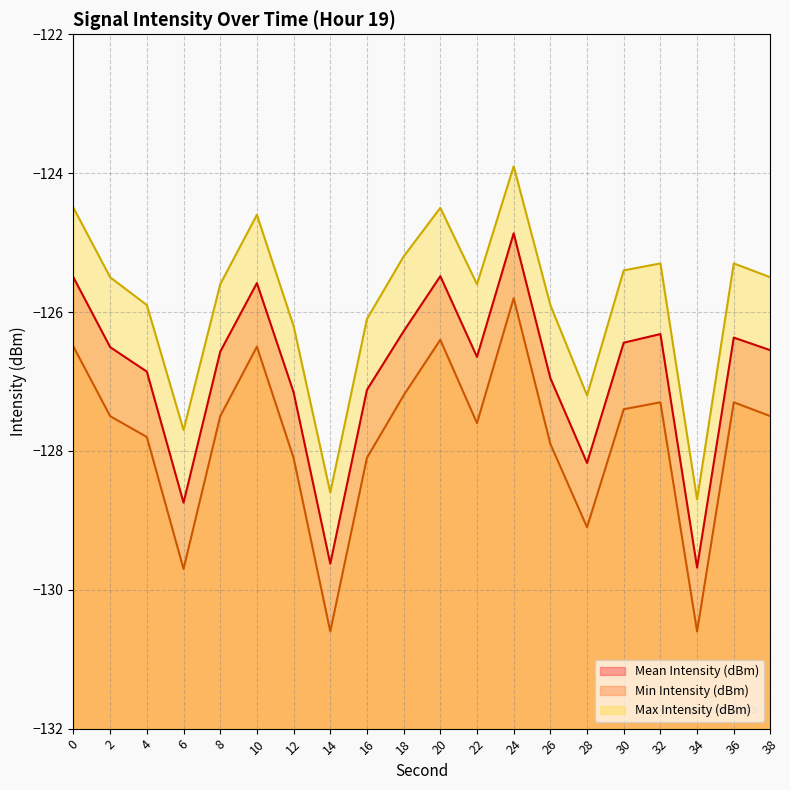

Which series has the largest range (max minus min)?

Mean Intensity (dBm)